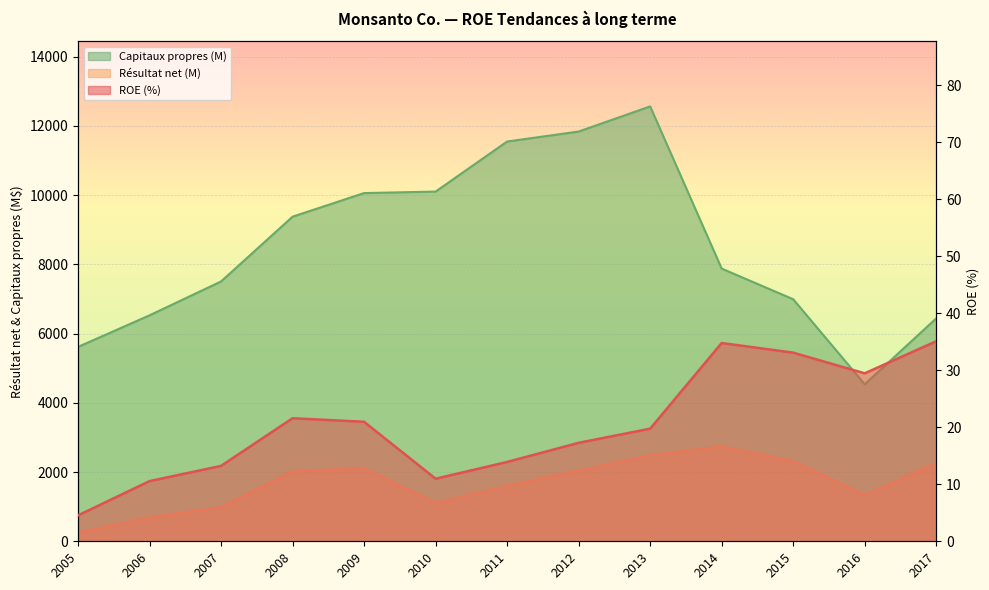

What is the greatest value displayed?

12559.0